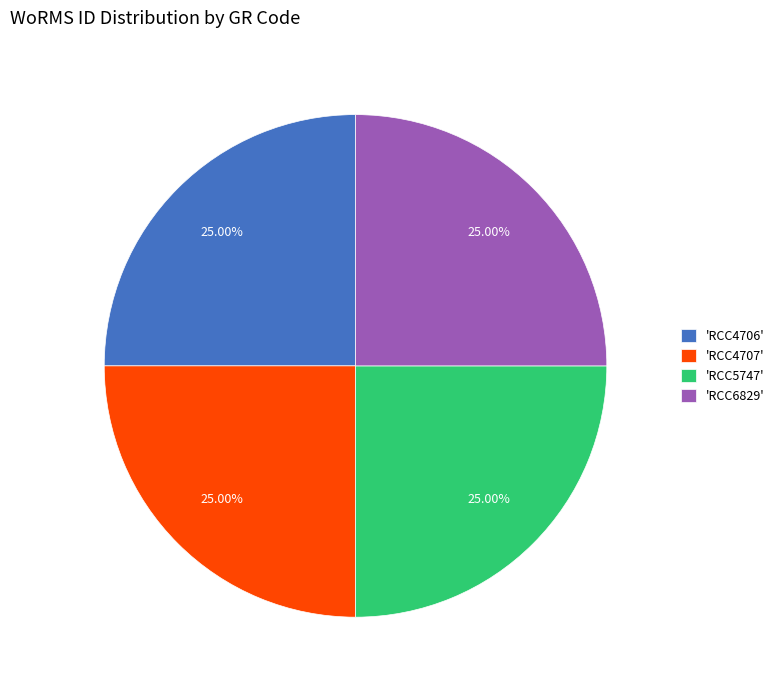

What is the ratio of the value at 'RCC4707' to the value at 'RCC6829'?

1.0